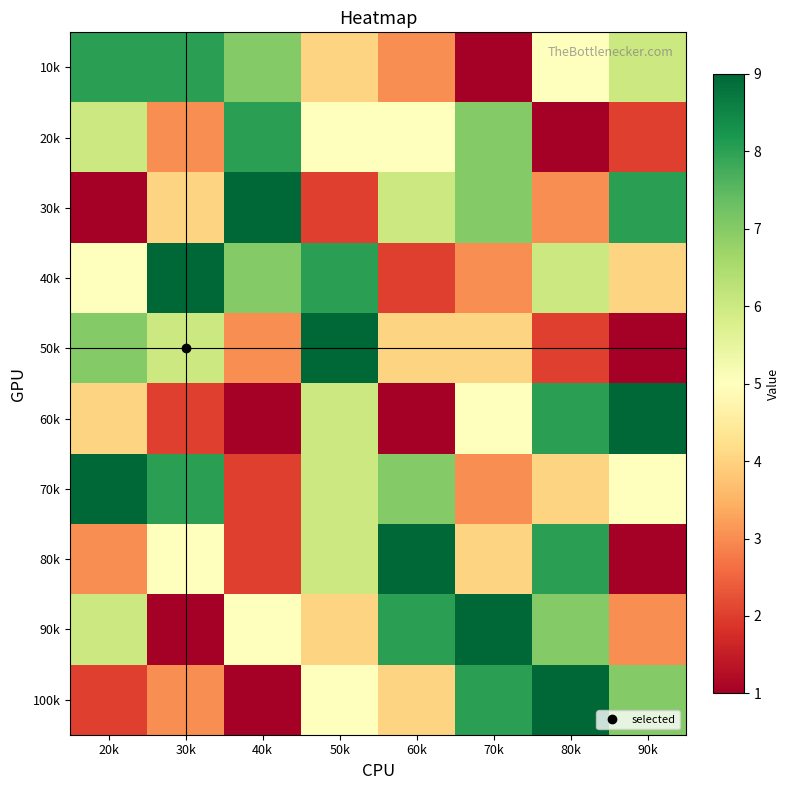

What is the spread (max minus min) of values at 60k?

8